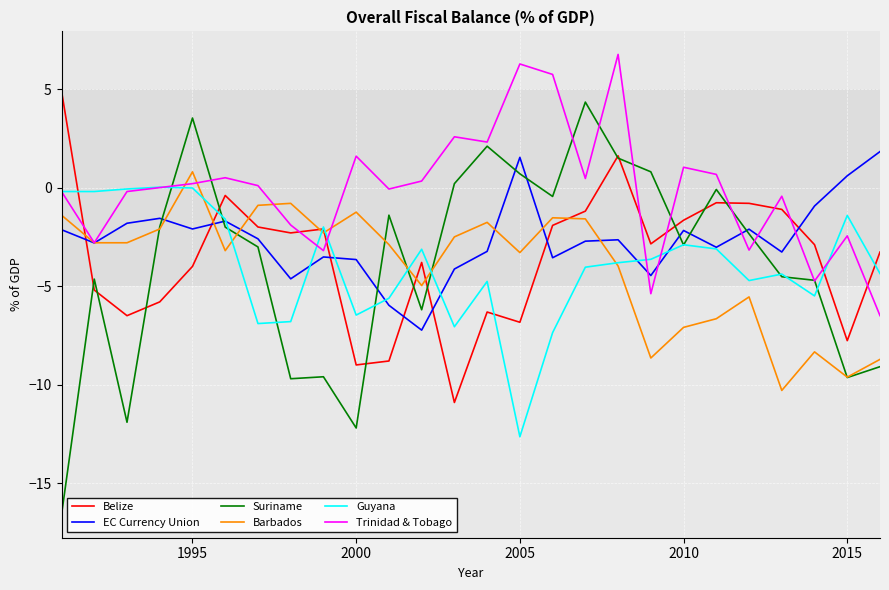

Which series has the largest range (max minus min)?

Suriname